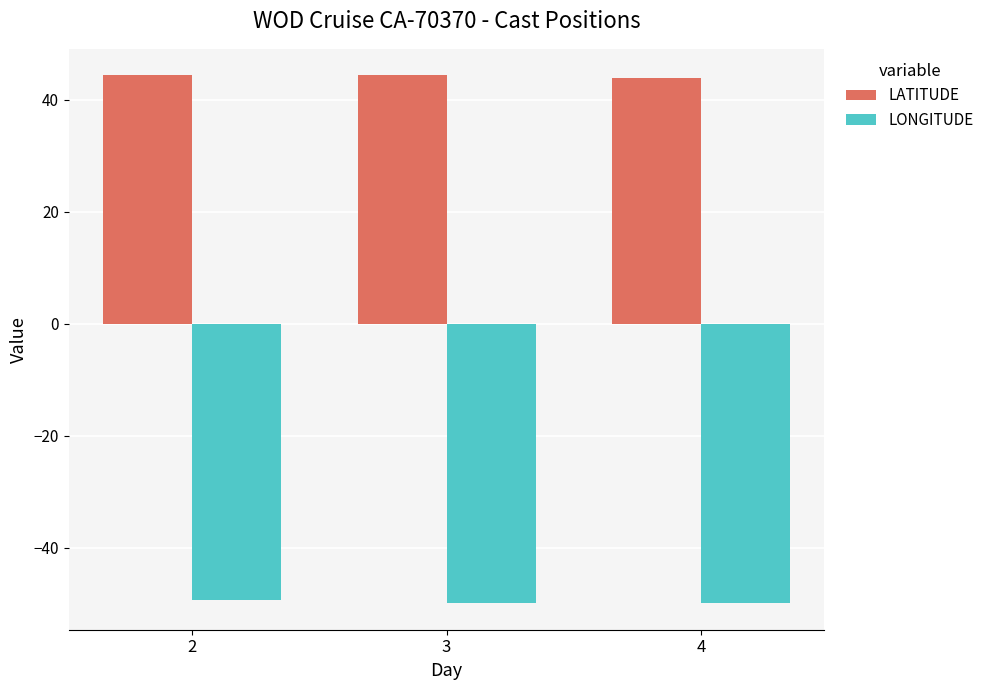

Rank the series at 4 from lowest to highest value.

LONGITUDE, LATITUDE